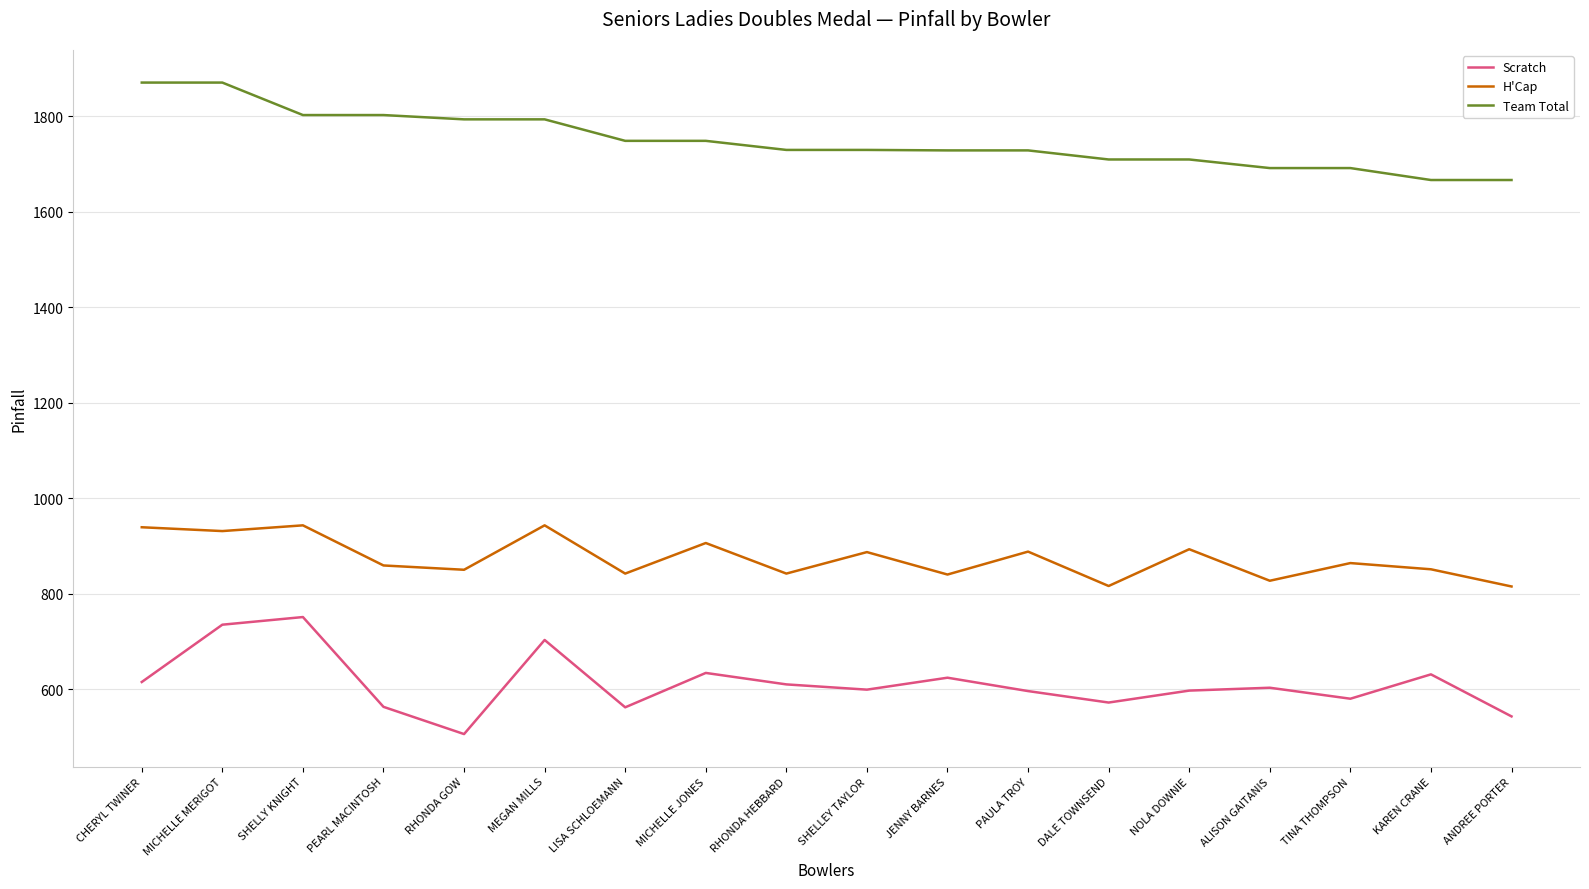

What is the maximum value shown in the chart?

1870